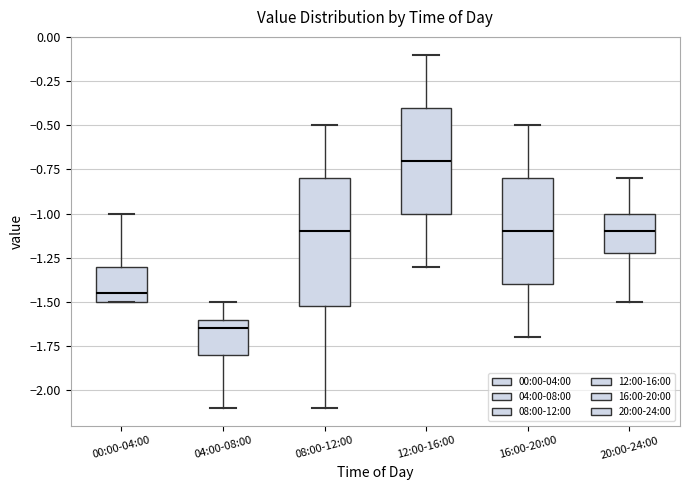

Which box has the highest median line?

12:00-16:00